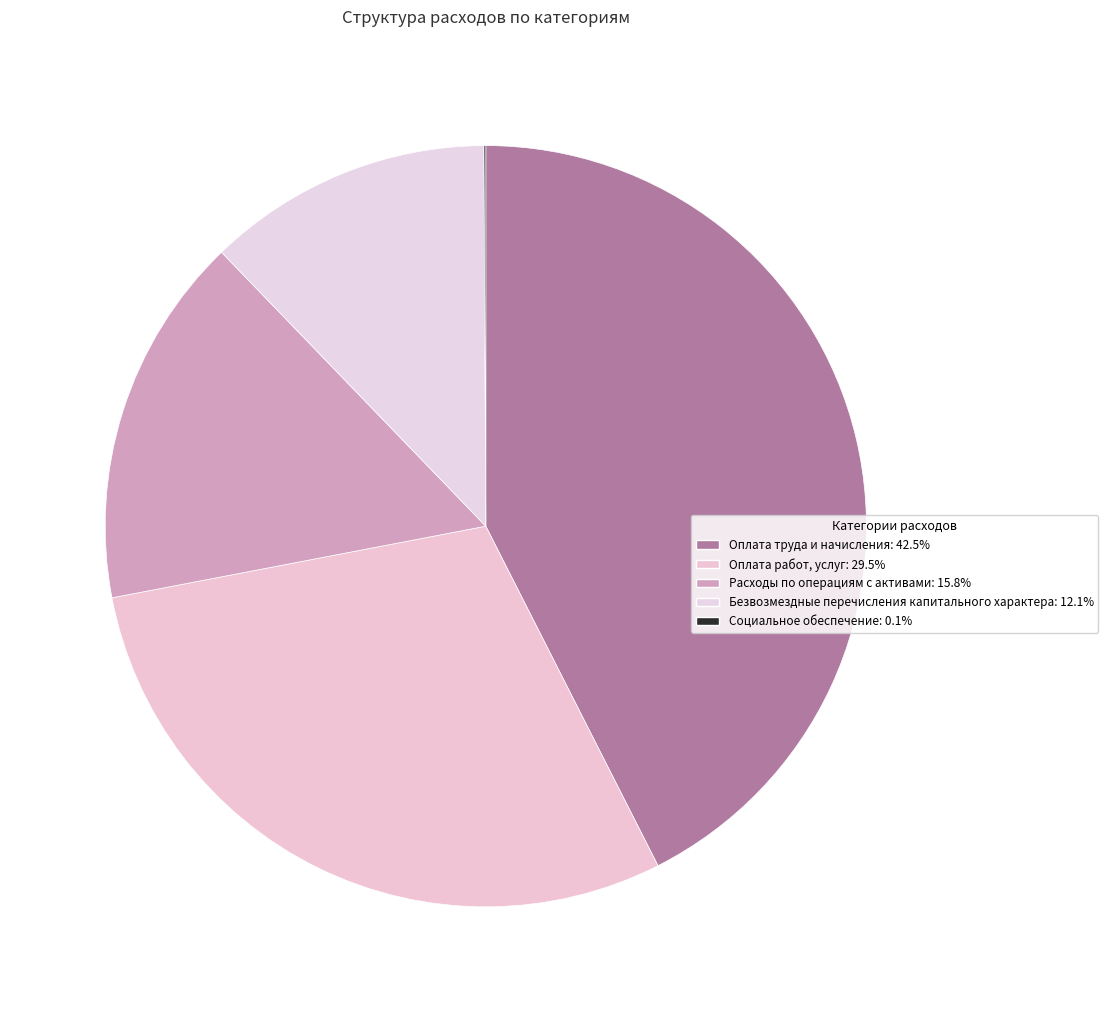

To the nearest percent, what percentage of the pie is Оплата работ, услуг?

29%